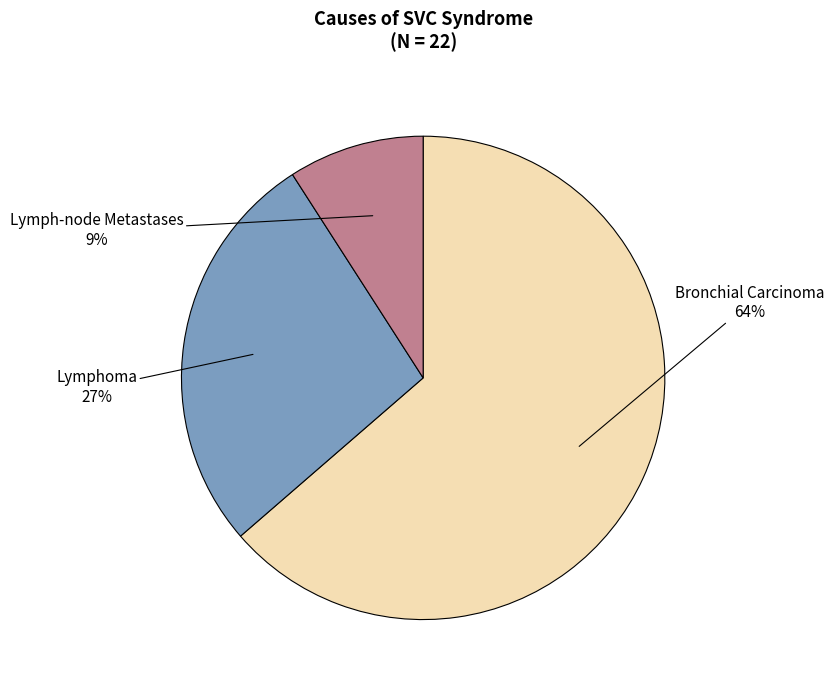

Count the number of slices in the pie.

3